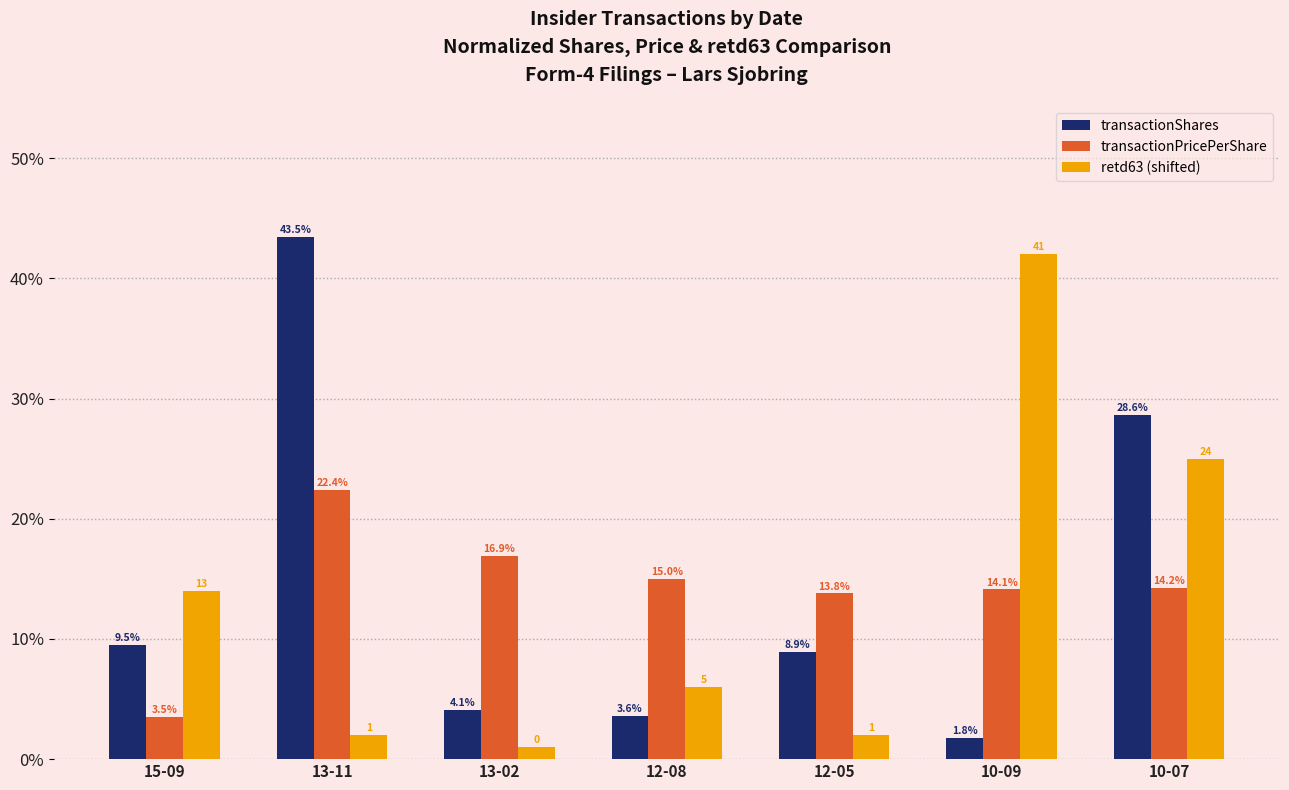

How many bars are there in each group?

3